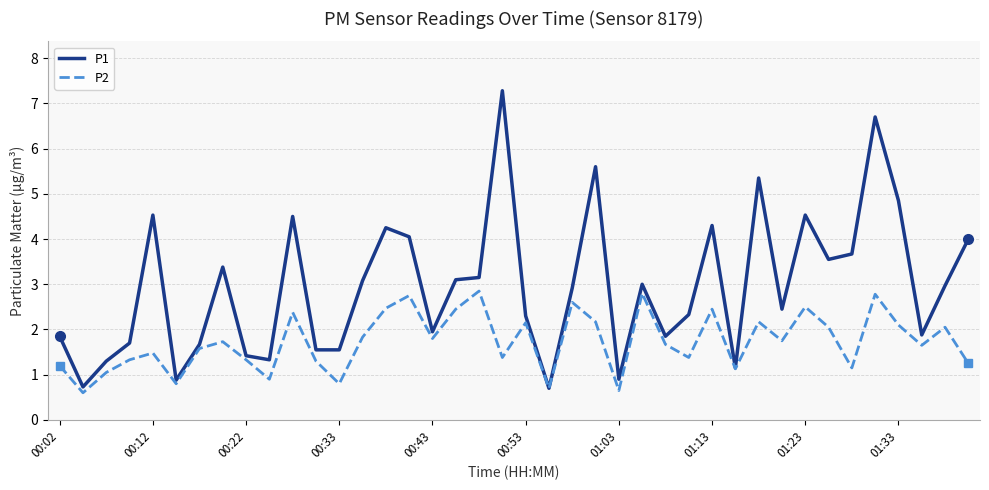

Which series has the largest total across all categories?

P1